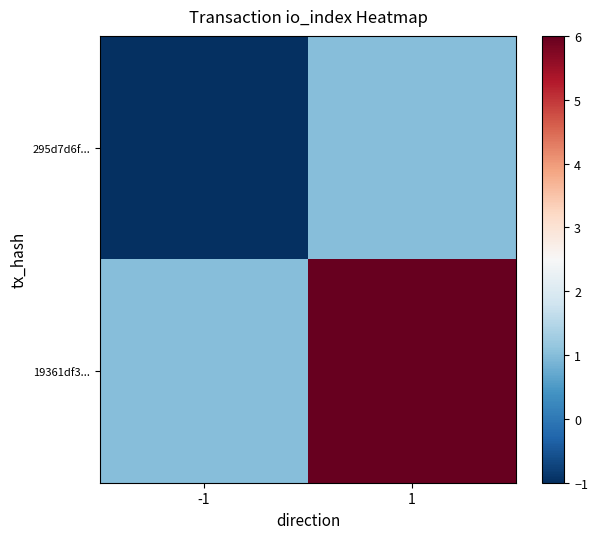

How many categories are shown in the chart?

2